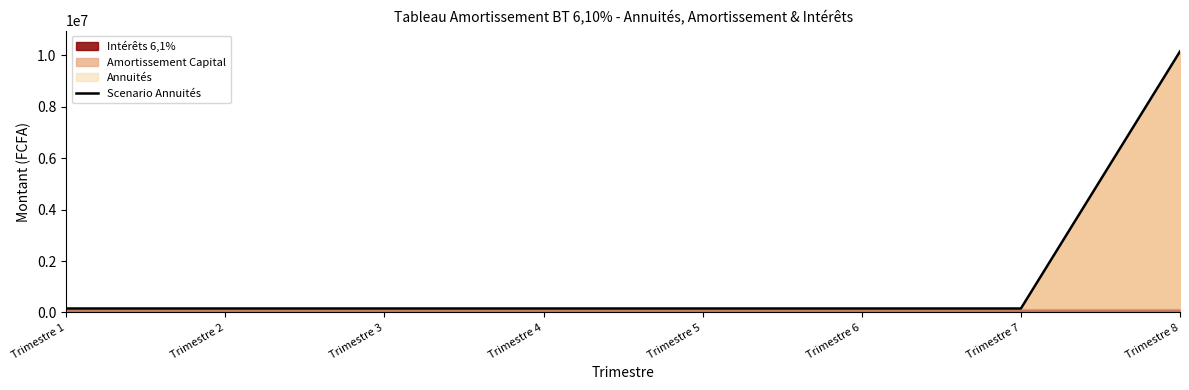

Reading left to right, transcribe all the data shown in this chart.

152500	152500	152500	152500	152500	152500	152500	10152500